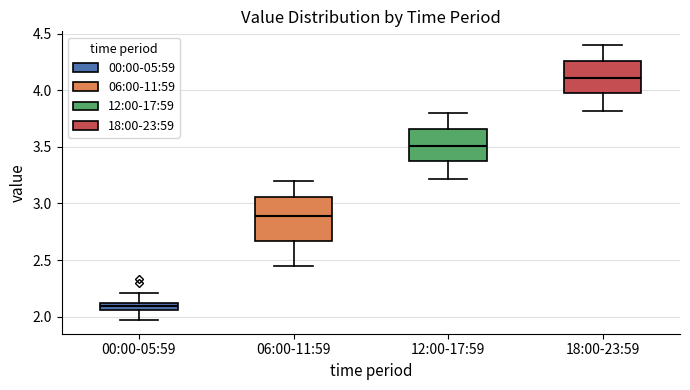

Where does the lower whisker of the box for 00:00-05:59 end on the y-axis? The values are not printed on the chart, so give them approximately, as read against the axis.

1.95